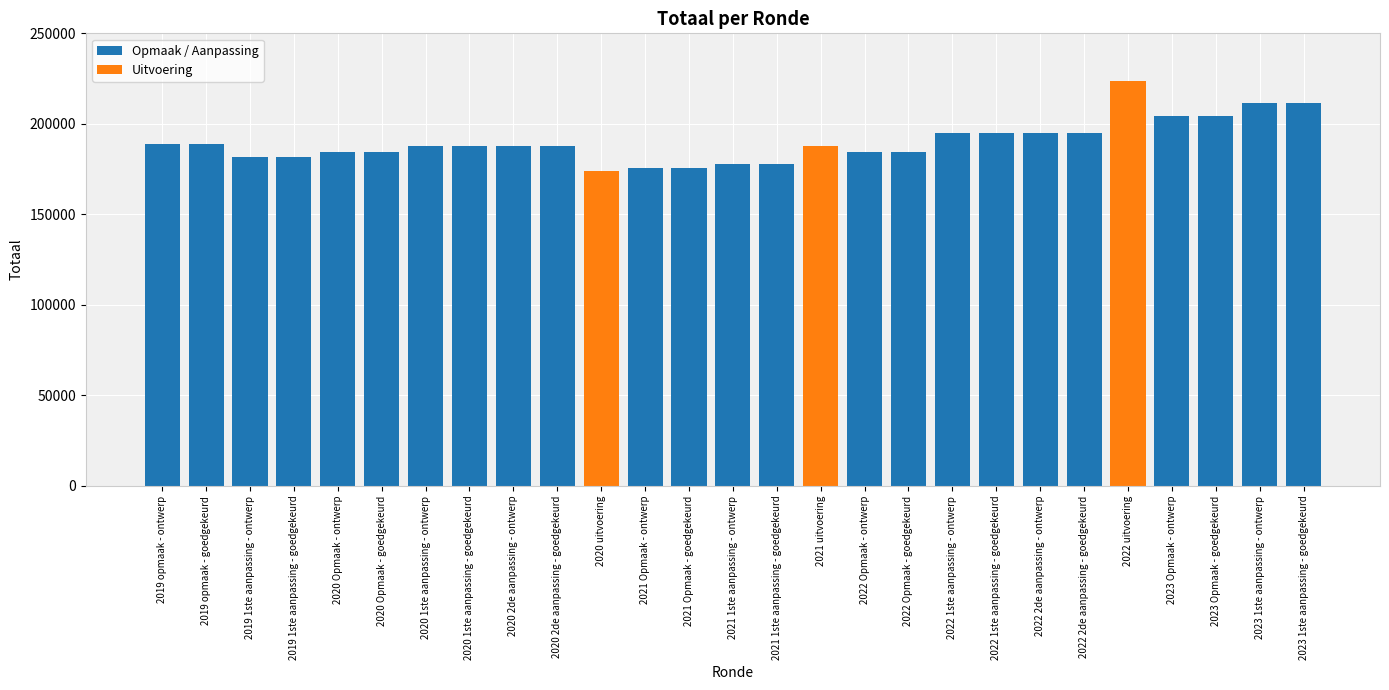

How many data points in Opmaak / Aanpassing are less than 187880?

10